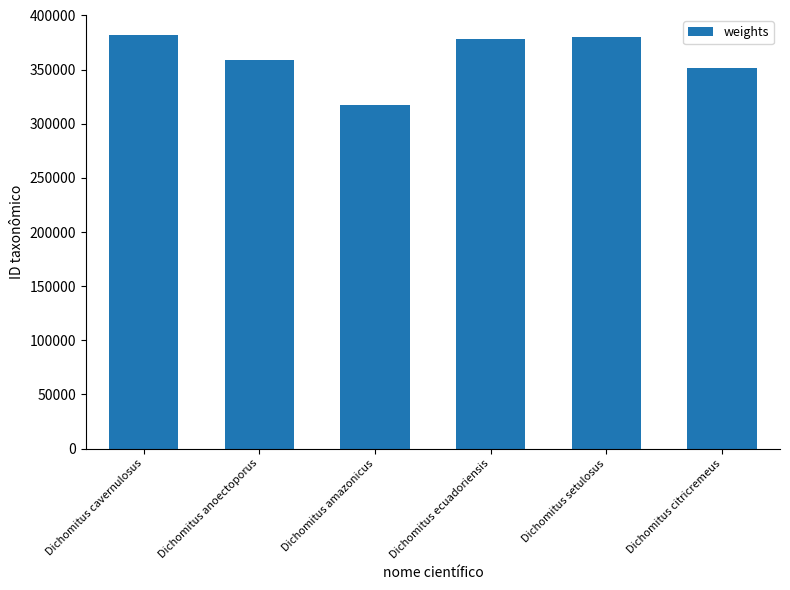

The chart shows a value of 381545 at Dichomitus cavernulosus. True or false?

True